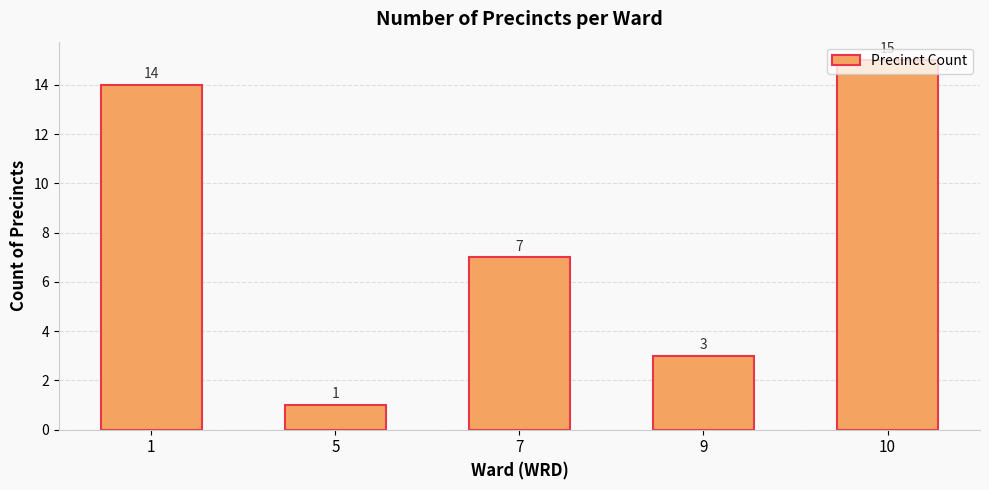

What is the maximum value shown in the chart?

15